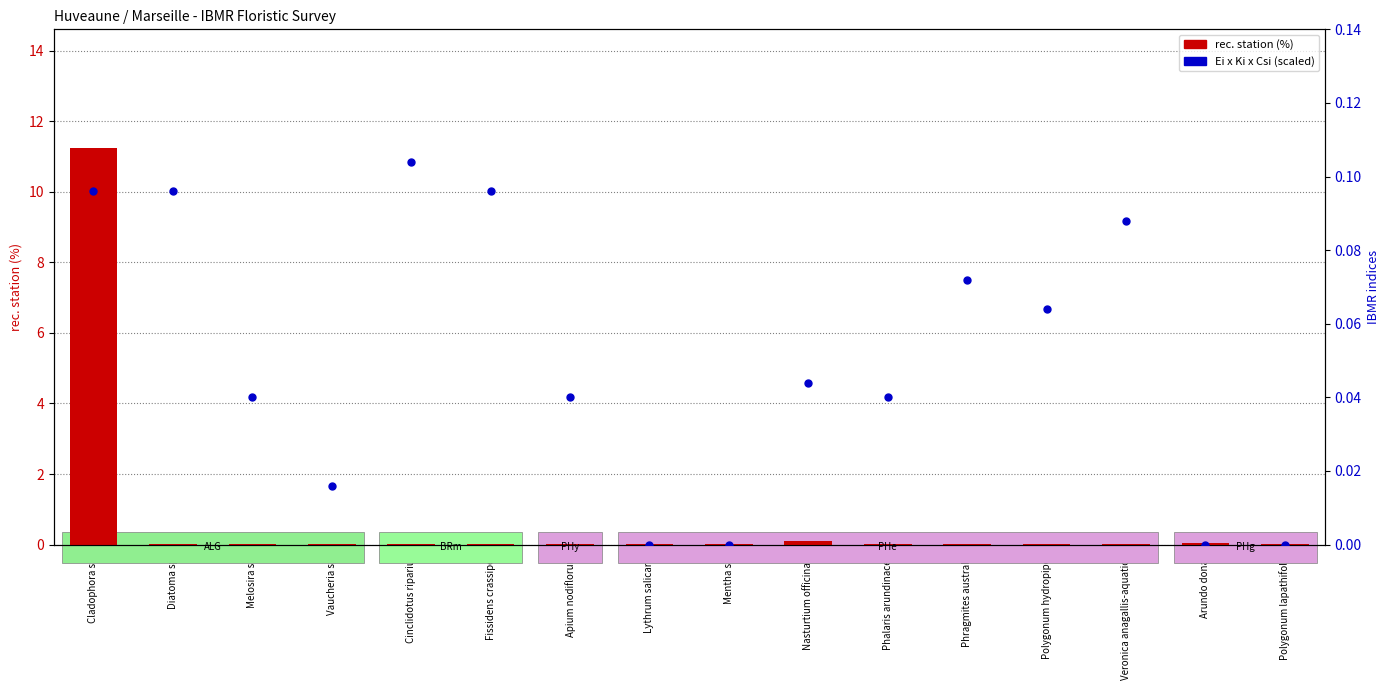

Which series has the largest Y range (max minus min)?

rec. station (%)